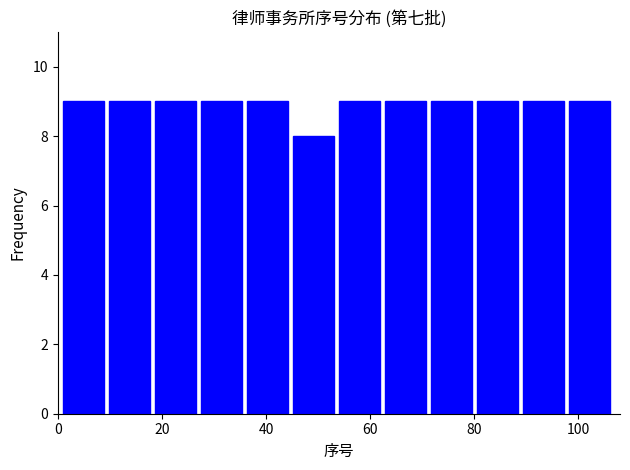

Reading left to right, list every bar in this chart as the range it spans on the x-axis followed by its height. Neither the bar edges nor the heights are printed on the chart, so give them approximately, as read against the axes.

2 to 10: 9
10 to 18: 9
18 to 28: 9
28 to 36: 9
36 to 46: 9
46 to 54: 8
54 to 62: 9
62 to 72: 9
72 to 80: 9
80 to 90: 9
90 to 98: 9
98 to 108: 9